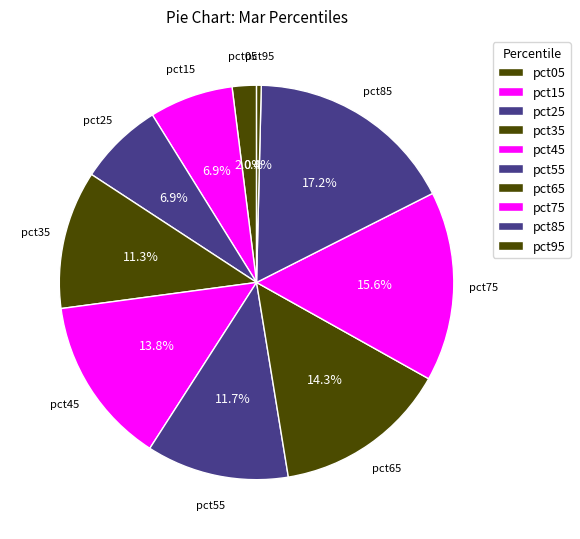

Is there a majority slice in this chart?

No